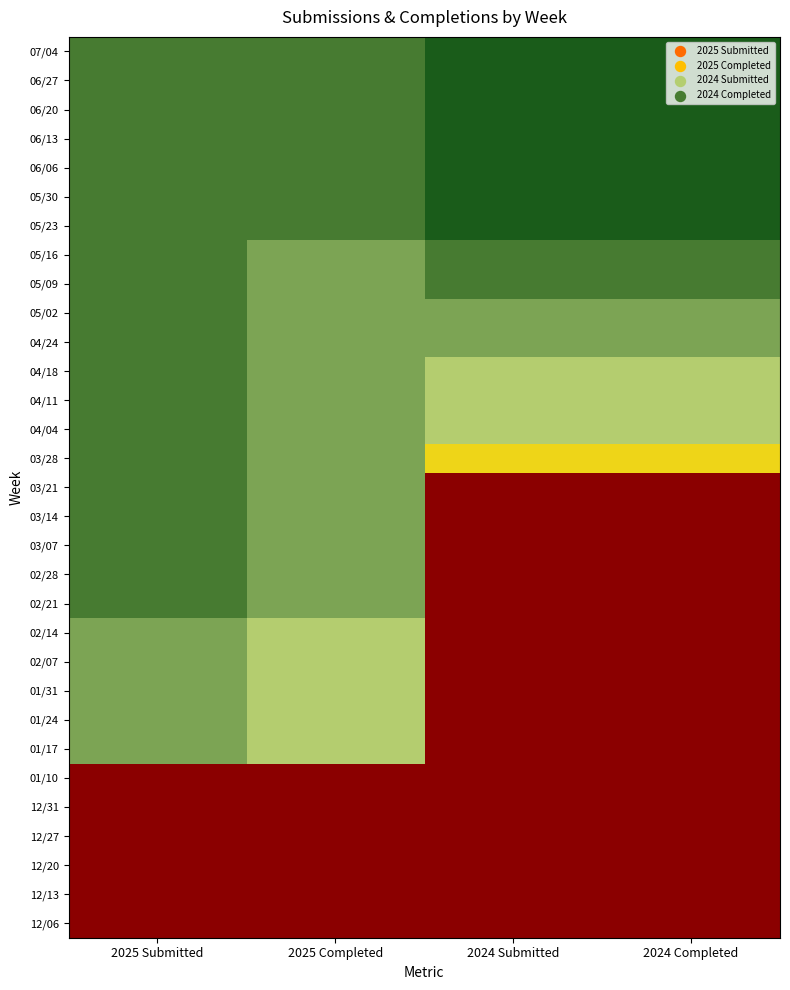

What is the total value across all series at 2025 Submitted?

220